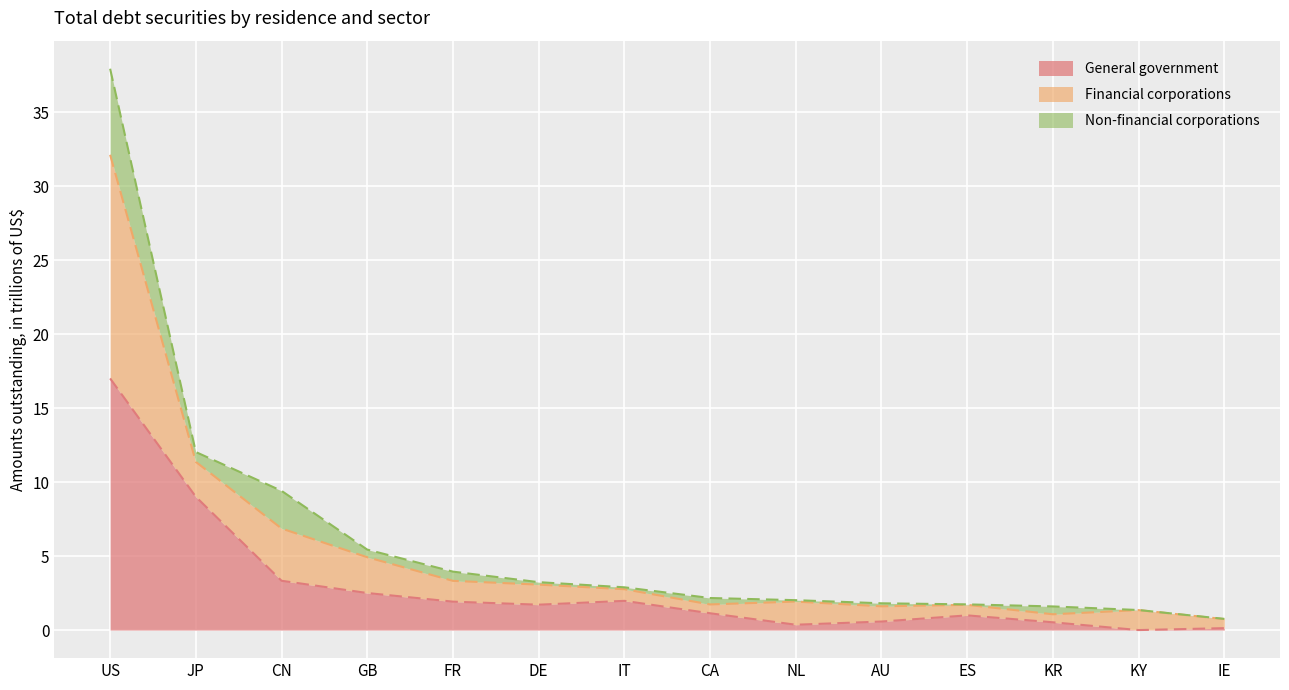

True or false: General government and Financial corporations intersect in this chart.

False